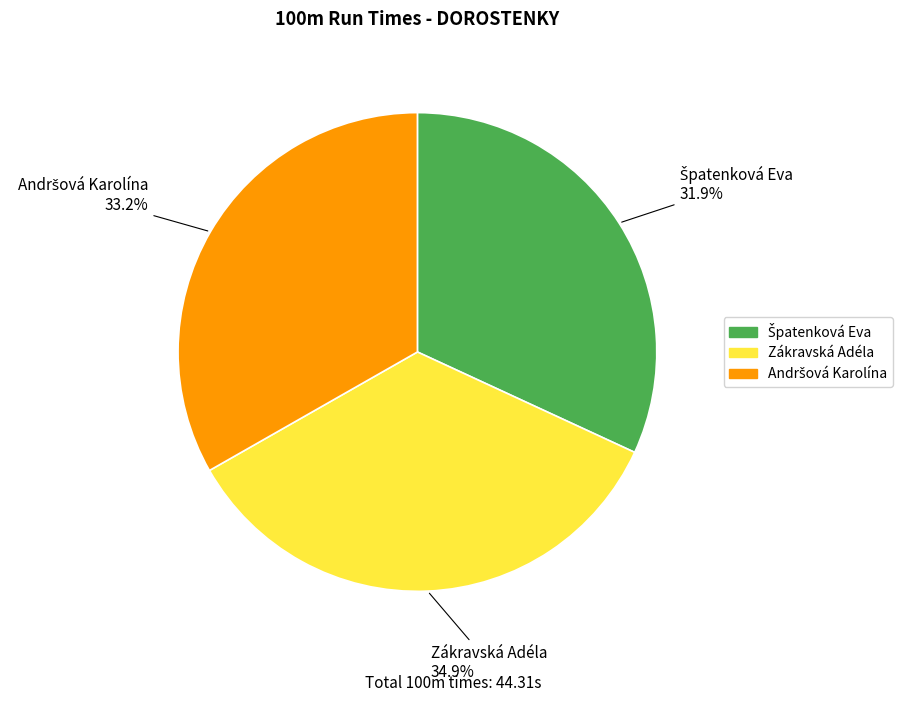

Is there a majority slice in this chart?

No